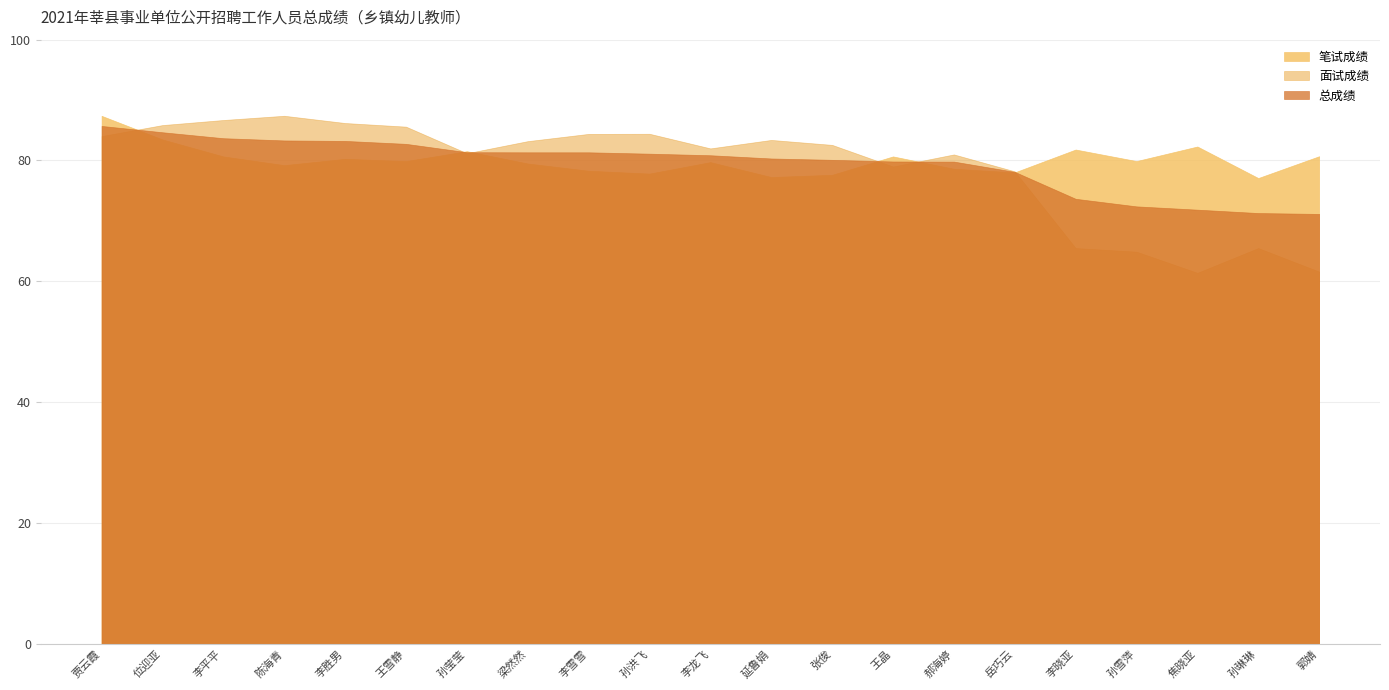

What is the difference between the 面试成绩 values at 孙莹莹 and 孙雪萍?

16.3